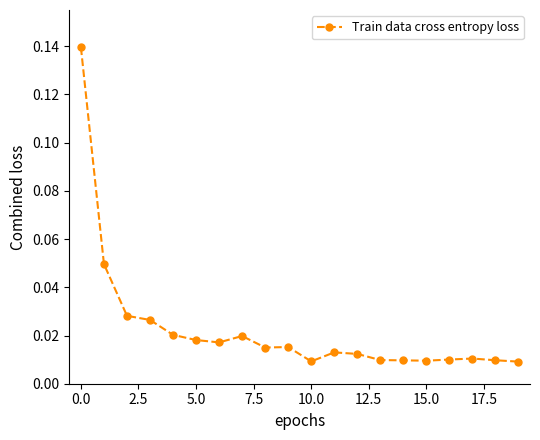

What is the sum of all values?

0.5